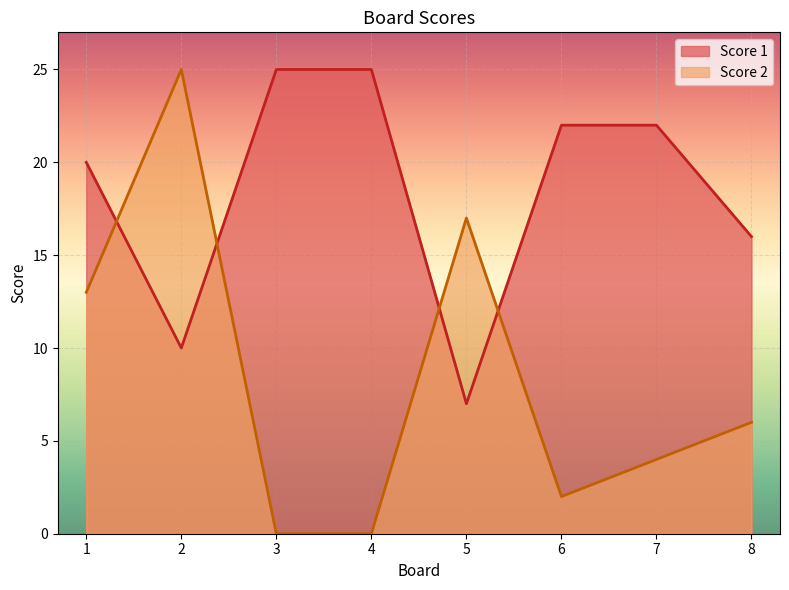

Reading left to right, transcribe all the data shown in this chart.

Score 1: 20	10	25	25	7	22	22	16
Score 2: 13	25	0	0	17	2	4	6